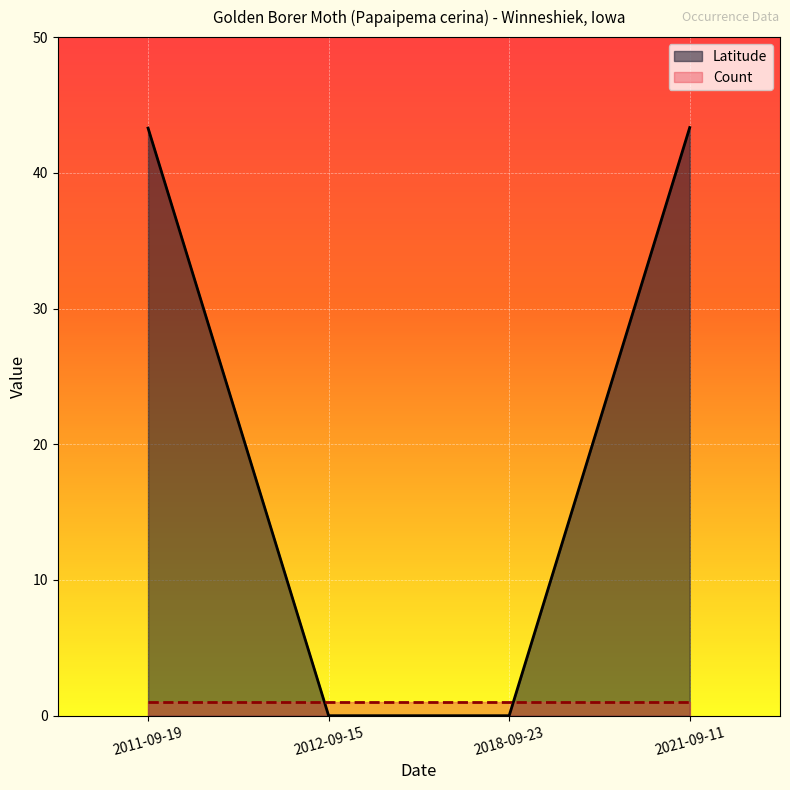

Rank the categories by value from lowest to highest.

2012-09-15, 2018-09-23, 2011-09-19, 2021-09-11